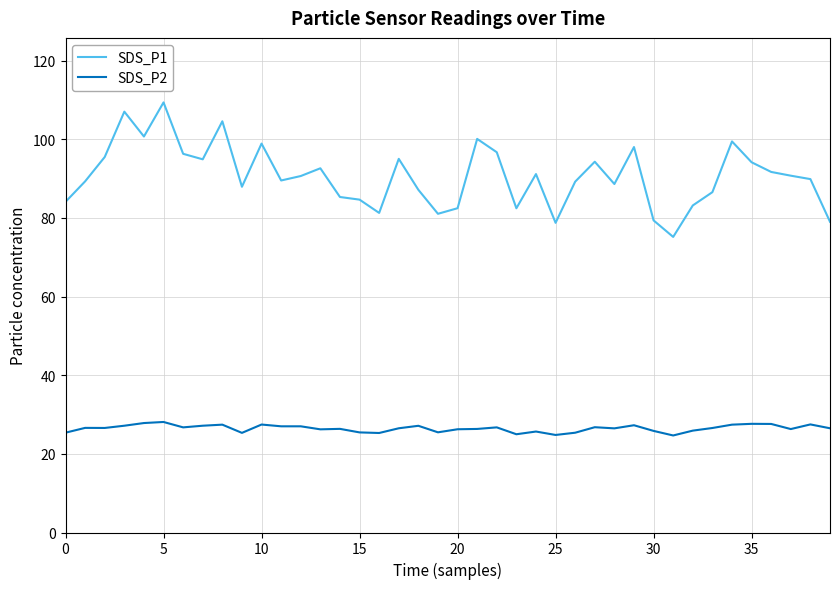

How many lines are shown in the chart?

2